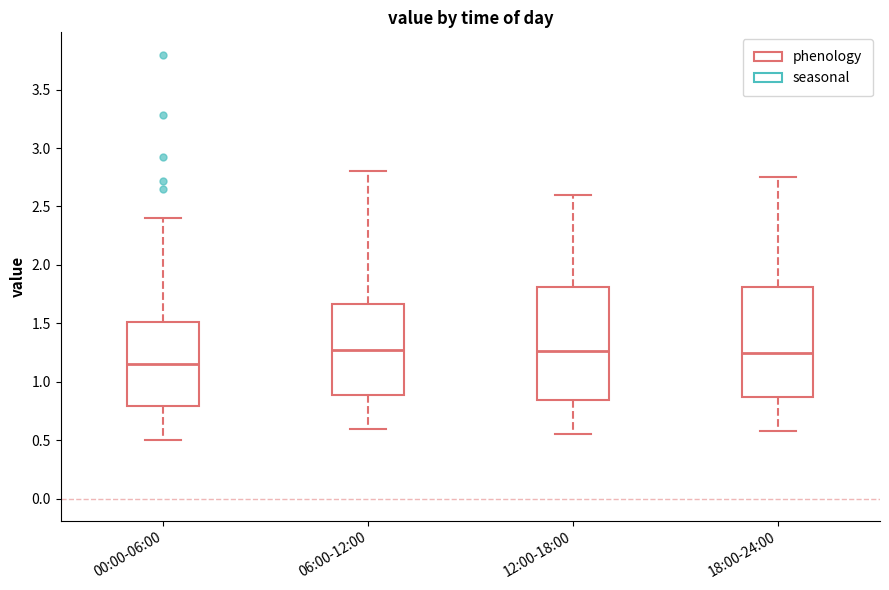

Reading left to right, read every box against the y-axis: the position of its median line, the range the box covers, and the ends of its whiskers. The values are not printed on the chart, so give them approximately, as read against the axis.

00:00-06:00: median 1.15, box 0.80 to 1.50, whiskers 0.50 to 2.40
06:00-12:00: median 1.30, box 0.90 to 1.65, whiskers 0.60 to 2.80
12:00-18:00: median 1.25, box 0.85 to 1.80, whiskers 0.55 to 2.60
18:00-24:00: median 1.25, box 0.85 to 1.80, whiskers 0.60 to 2.75